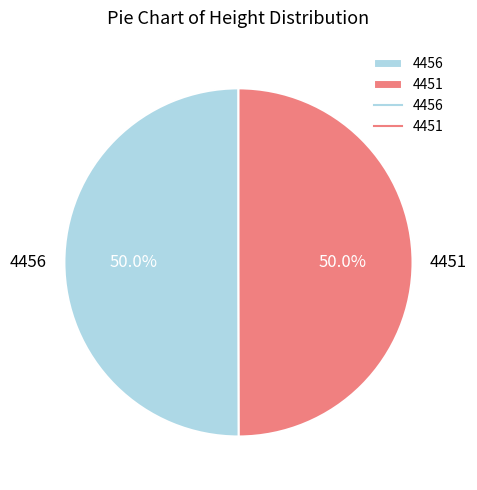

Count the number of slices in the pie.

2